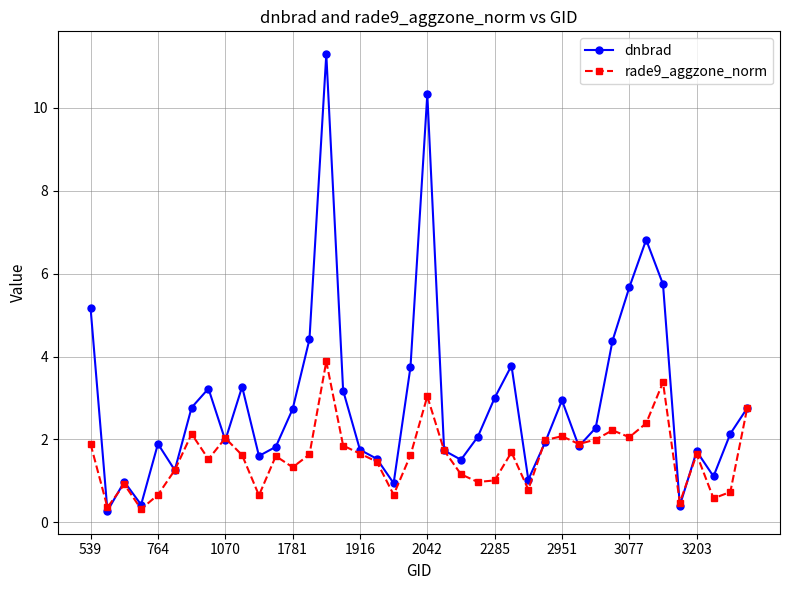

List the series in order of their peak value, highest first.

dnbrad, rade9_aggzone_norm